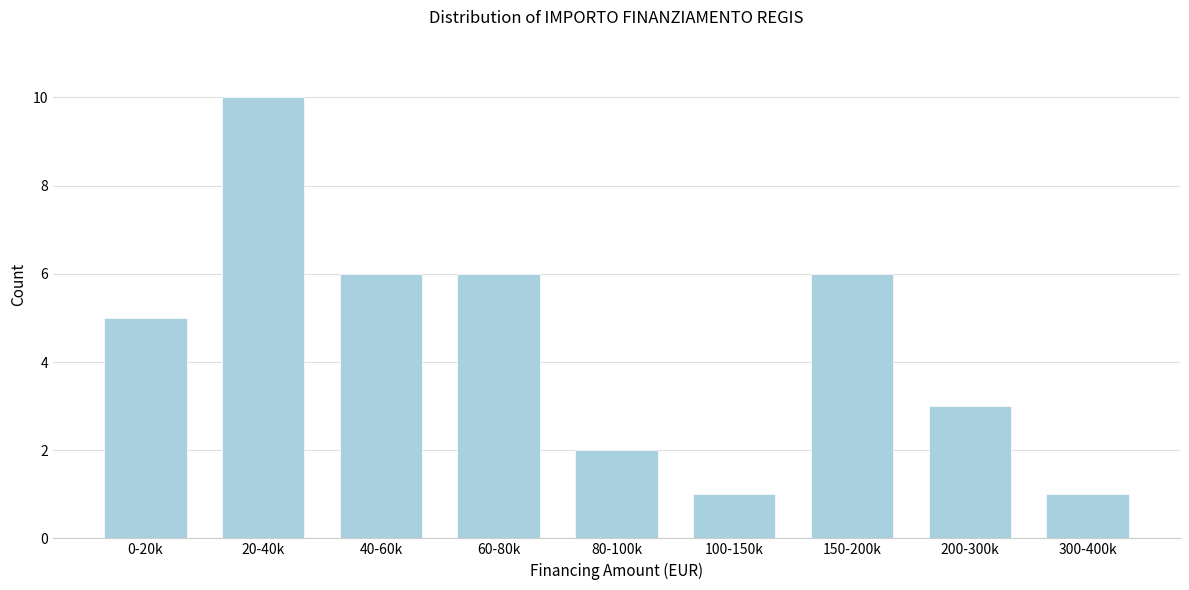

Reading left to right, transcribe all the data shown in this chart.

0-20k=5	20-40k=10	40-60k=6	60-80k=6	80-100k=2	100-150k=1	150-200k=6	200-300k=3	300-400k=1